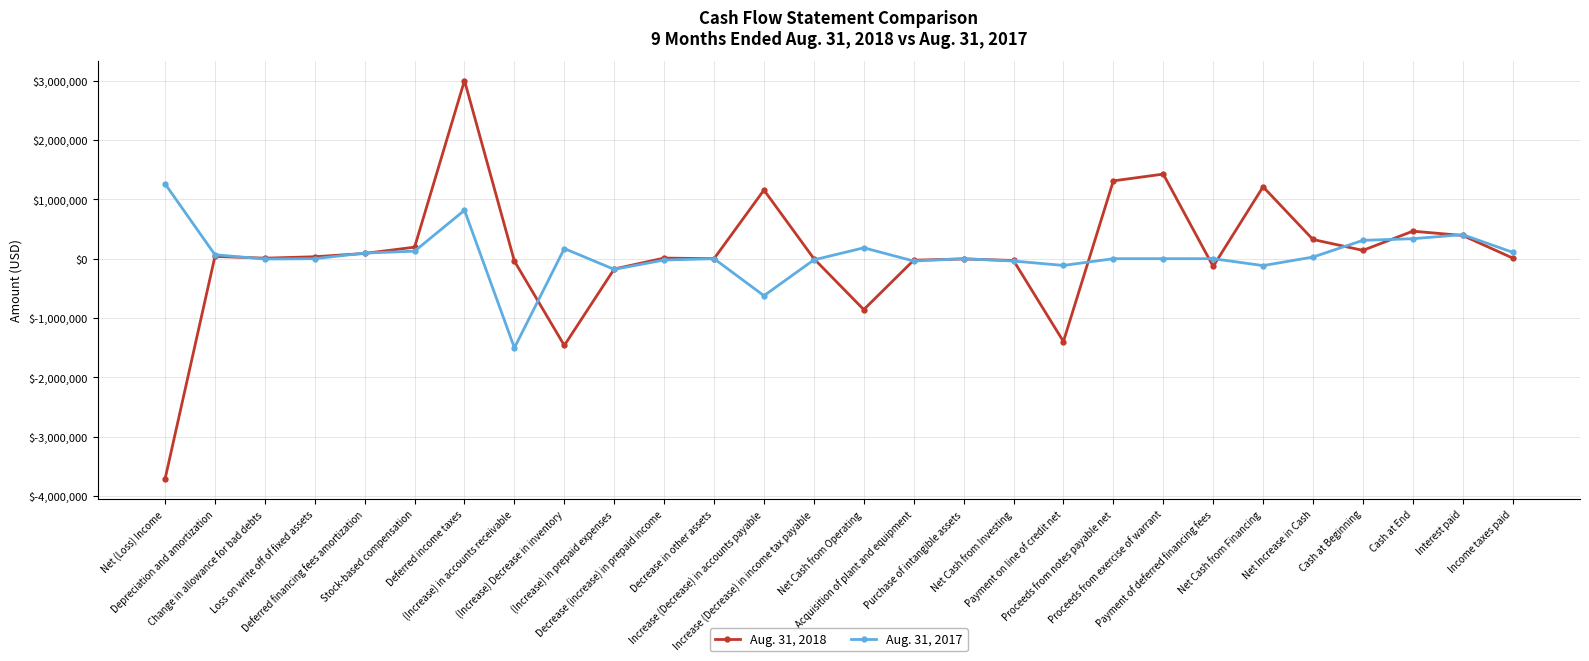

What position from the left is Purchase of intangible assets?

17